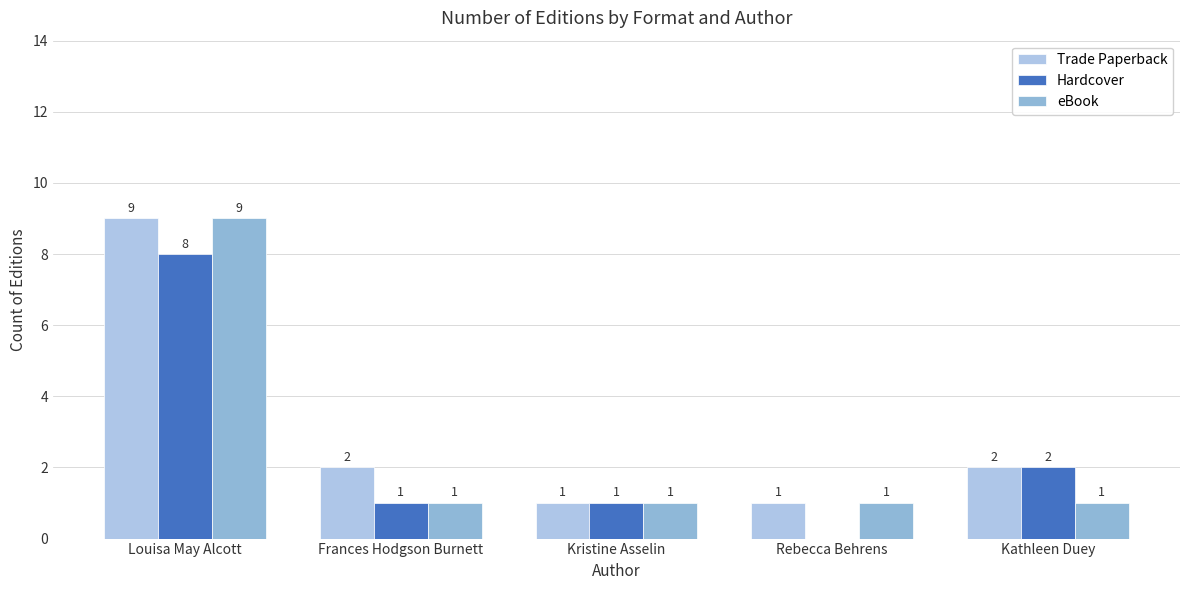

At Kathleen Duey, list the series in order from smallest to largest.

eBook, Trade Paperback, Hardcover